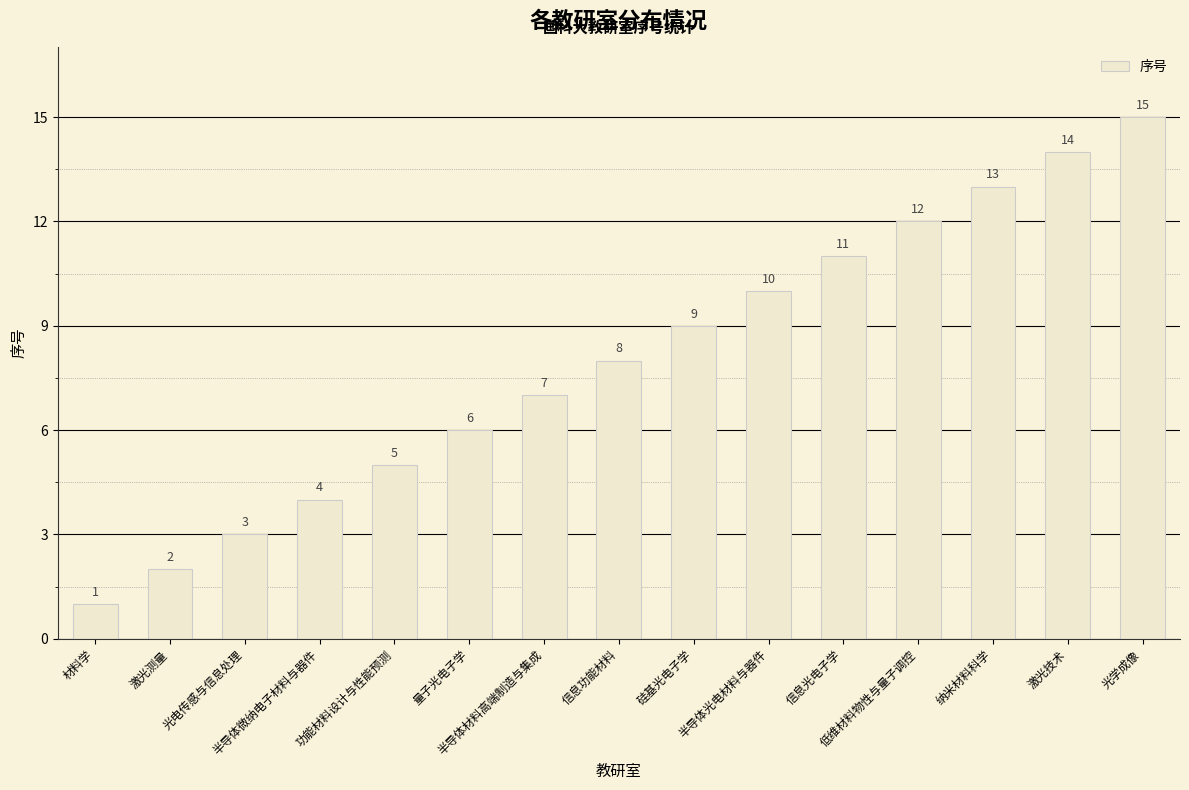

How many values are below 8?

7